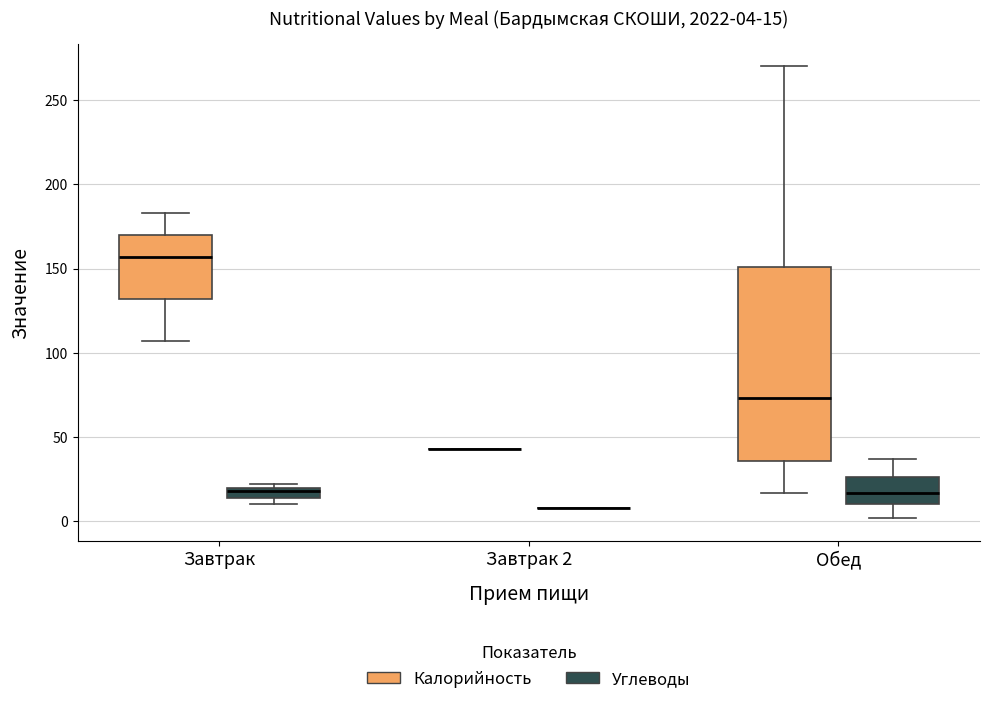

Comparing the boxes themselves (not the whiskers), which one is the tallest?

Обед (Калорийность)